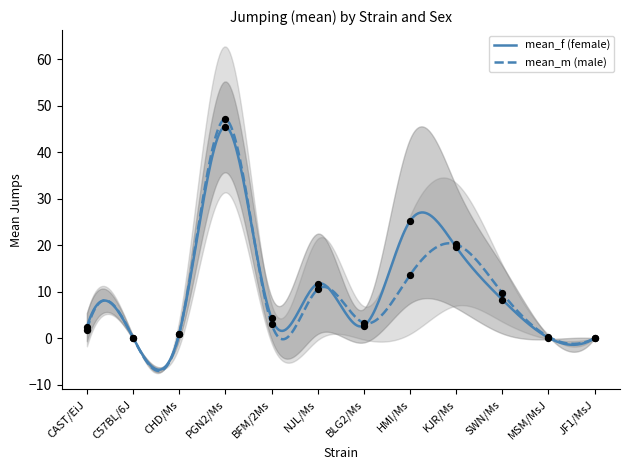

Which series reaches the minimum Y coordinate?

mean_f